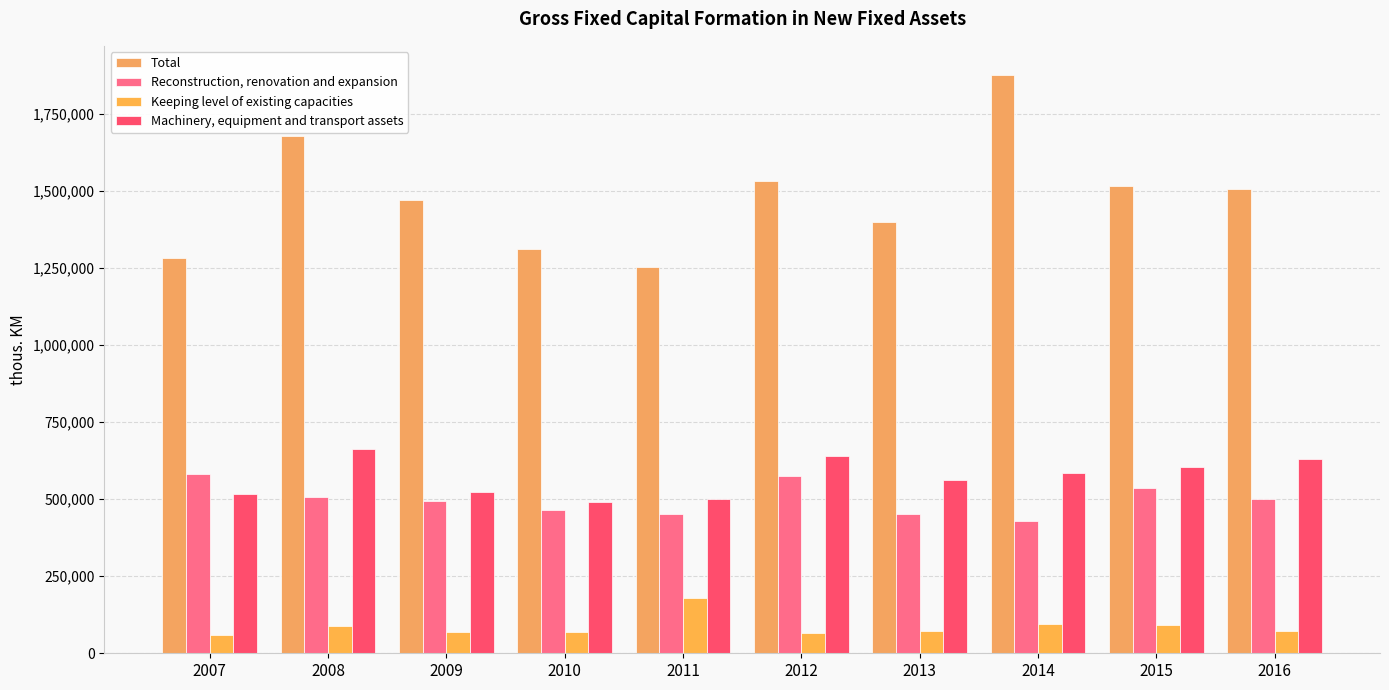

True or false: Machinery, equipment and transport assets has a value of 630791 at 2016.

True